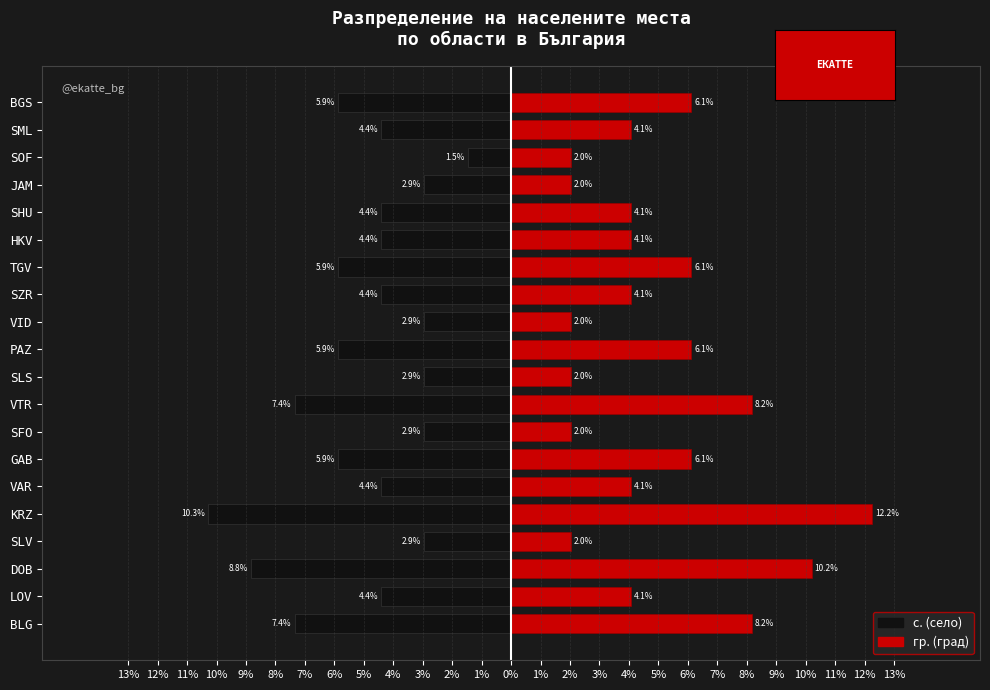

How many distinct data groups are displayed?

2